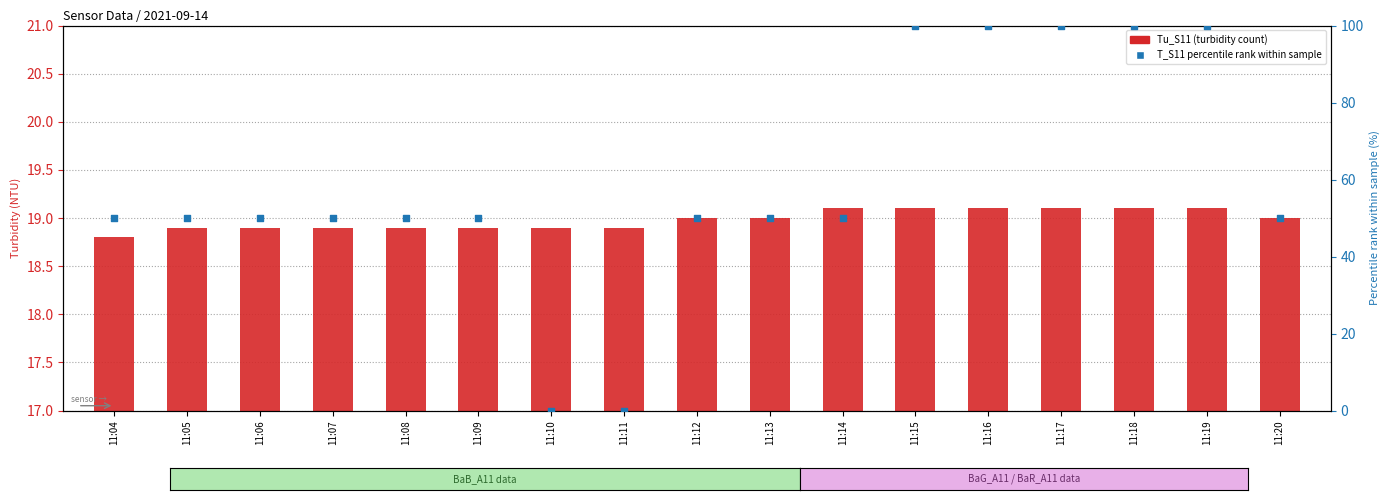

Which series contains the lowest Y value?

T_S11 percentile rank